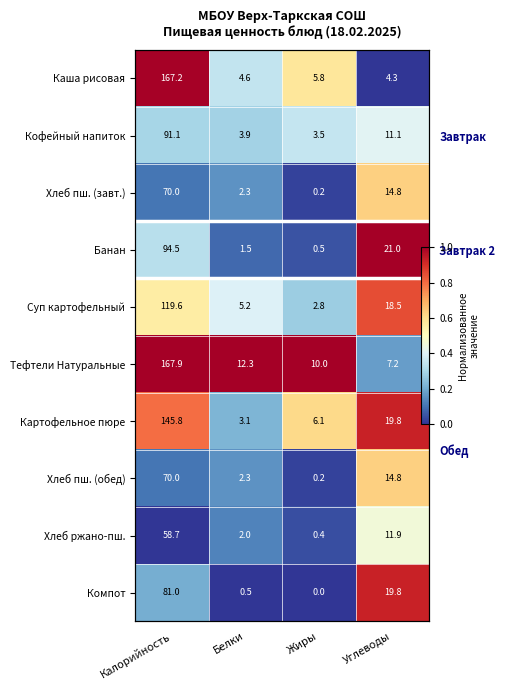

At Калорийность, list the series in order from largest to smallest.

Тефтели Натуральные, Каша рисовая, Картофельное пюре, Суп картофельный, Банан, Кофейный напиток, Компот, Хлеб пш. (завт.), Хлеб пш. (обед), Хлеб ржано-пш.